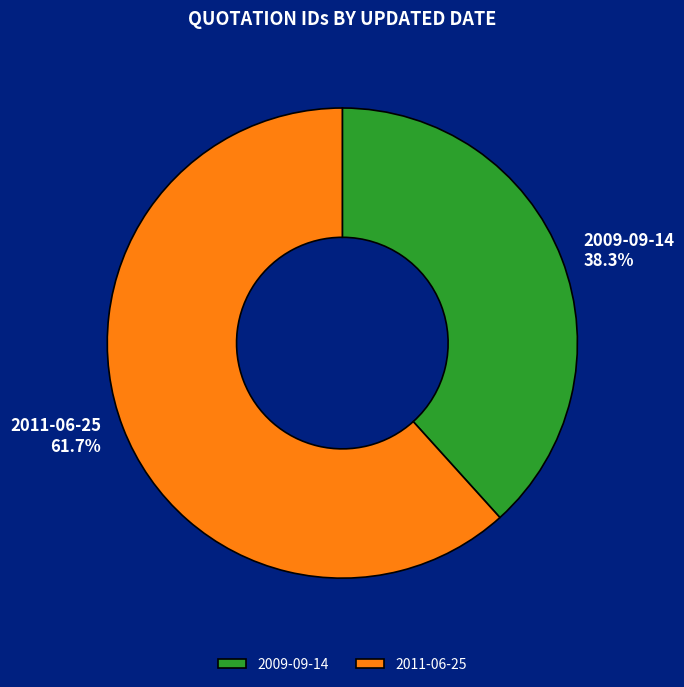

Rank the categories by value from highest to lowest.

2011-06-25, 2009-09-14